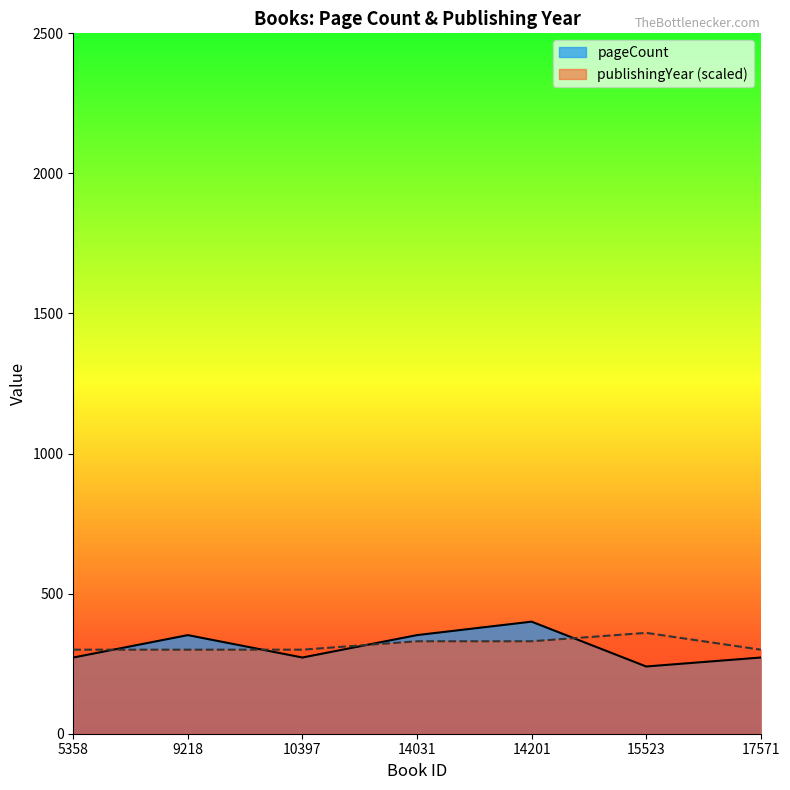

What is the approximate value of pageCount at 5358?

272